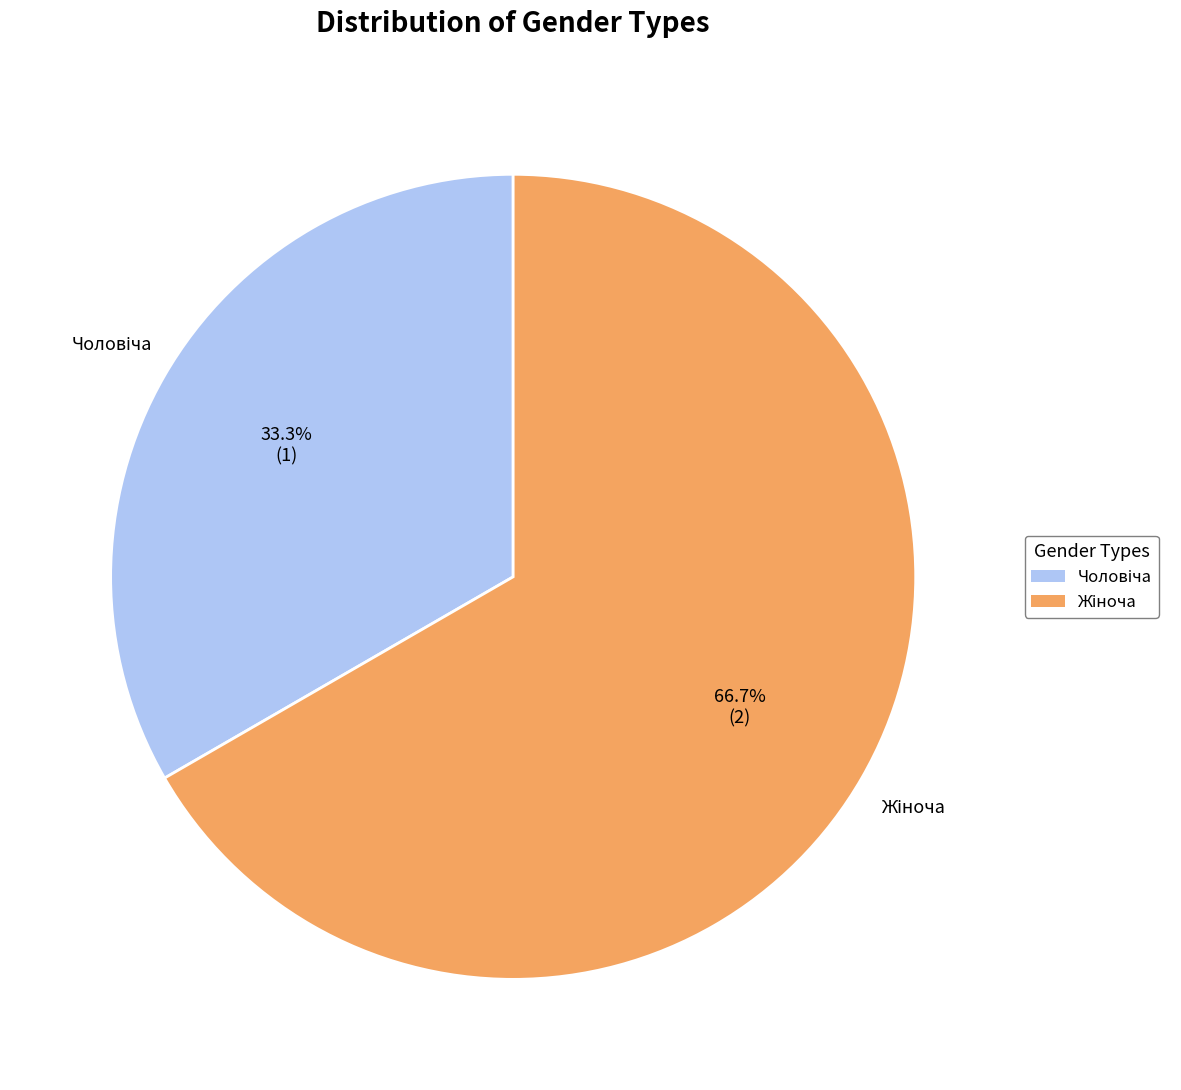

Is there a majority slice in this chart?

Yes